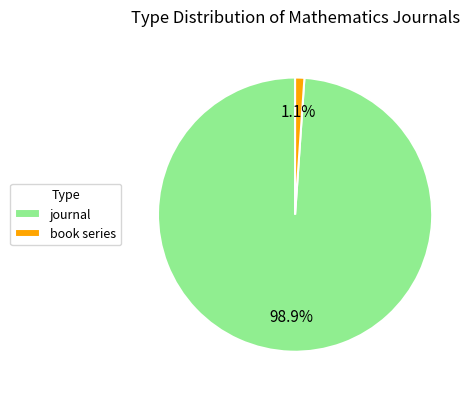

Rank the categories by value from lowest to highest.

book series, journal